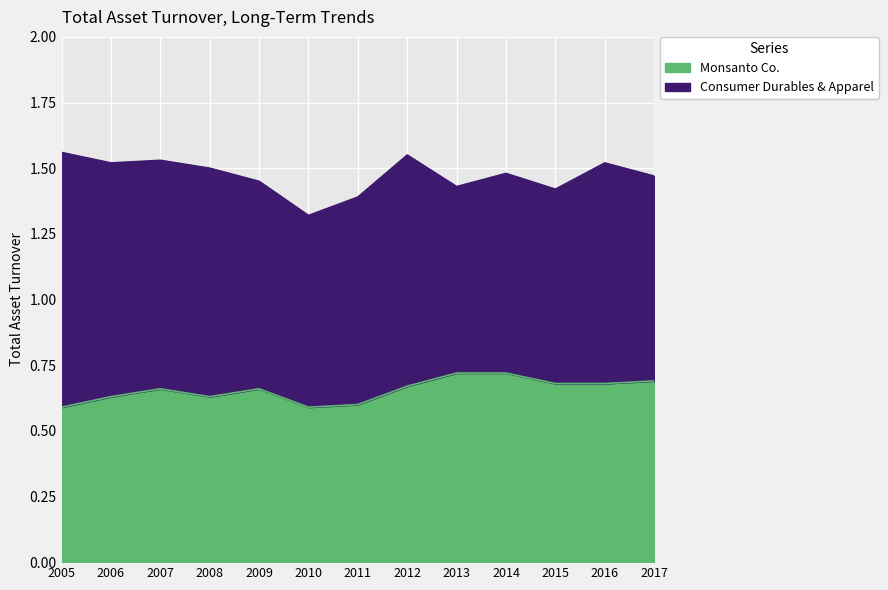

Which series has the largest total across all categories?

Consumer Durables & Apparel